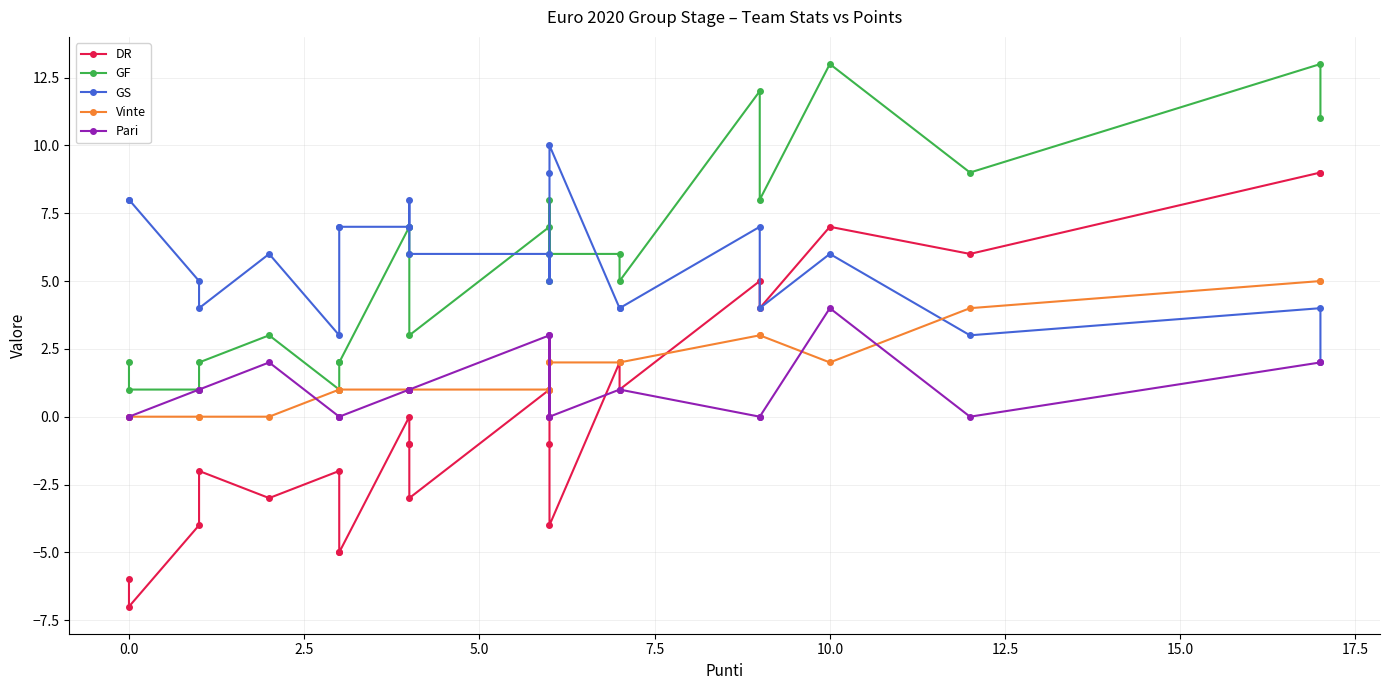

Which series has the widest spread of values?

DR